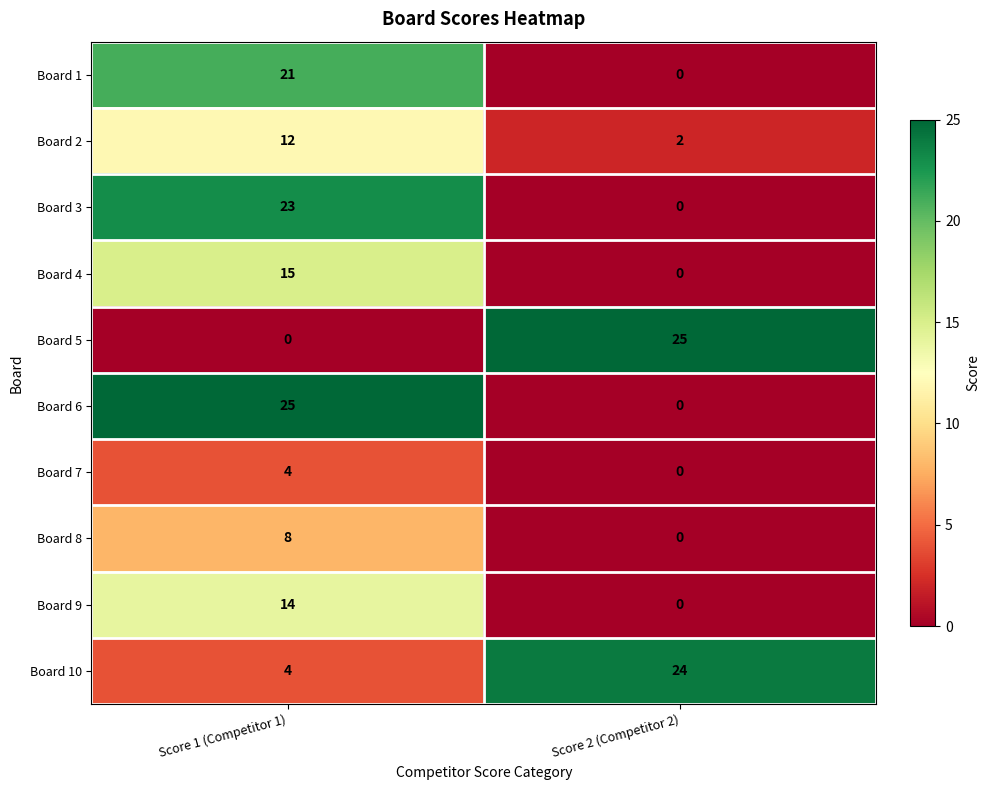

What is the spread (max minus min) of values at Score 2 (Competitor 2)?

25